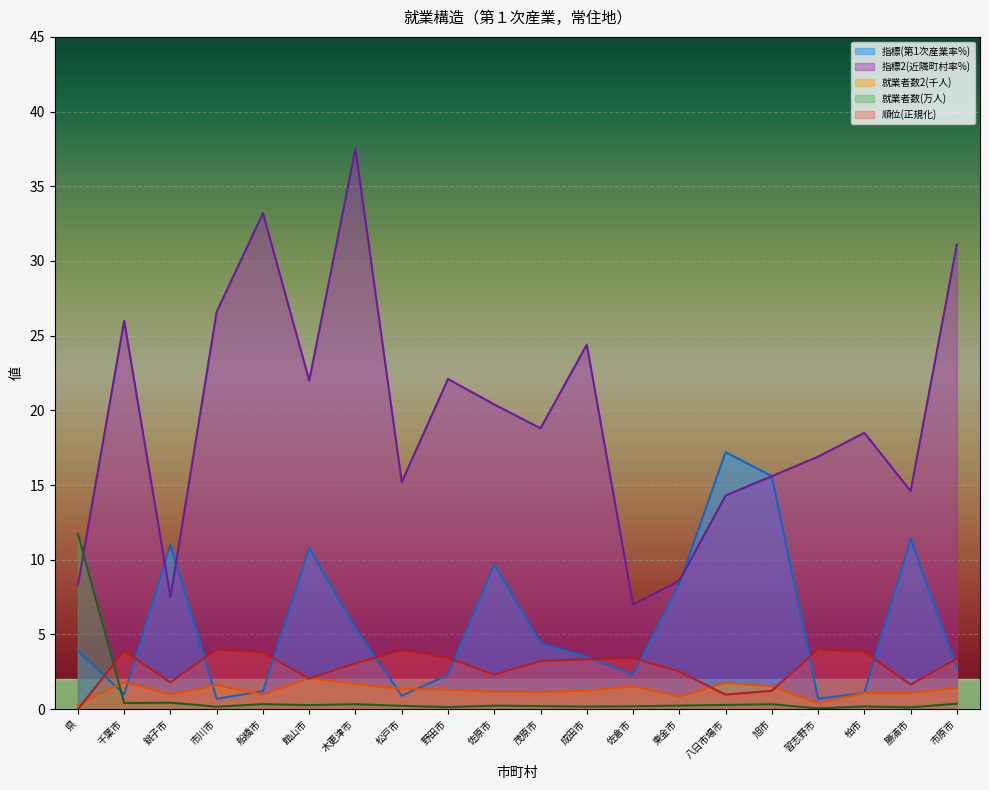

At how many categories does at least one series exceed 11?

17